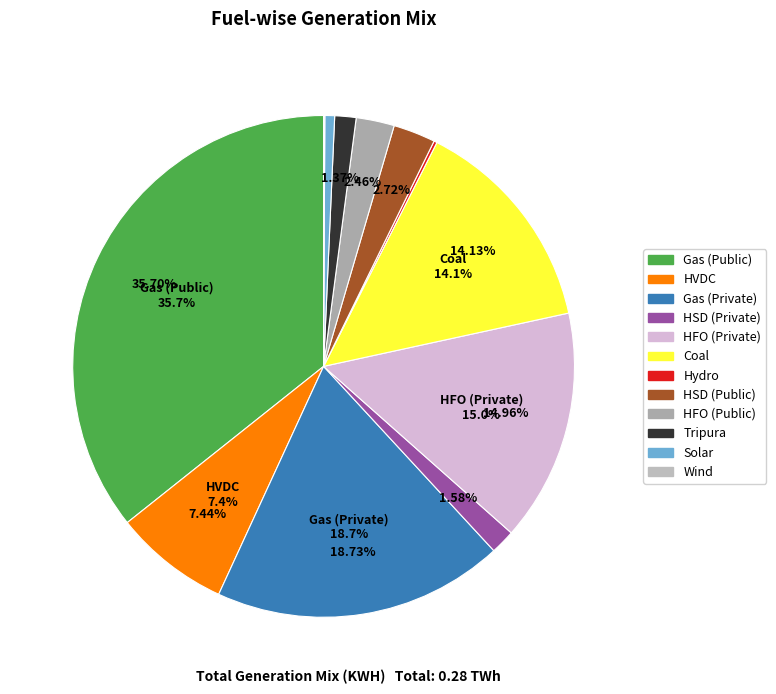

To the nearest percent, what portion does Gas (Public) represent?

36%